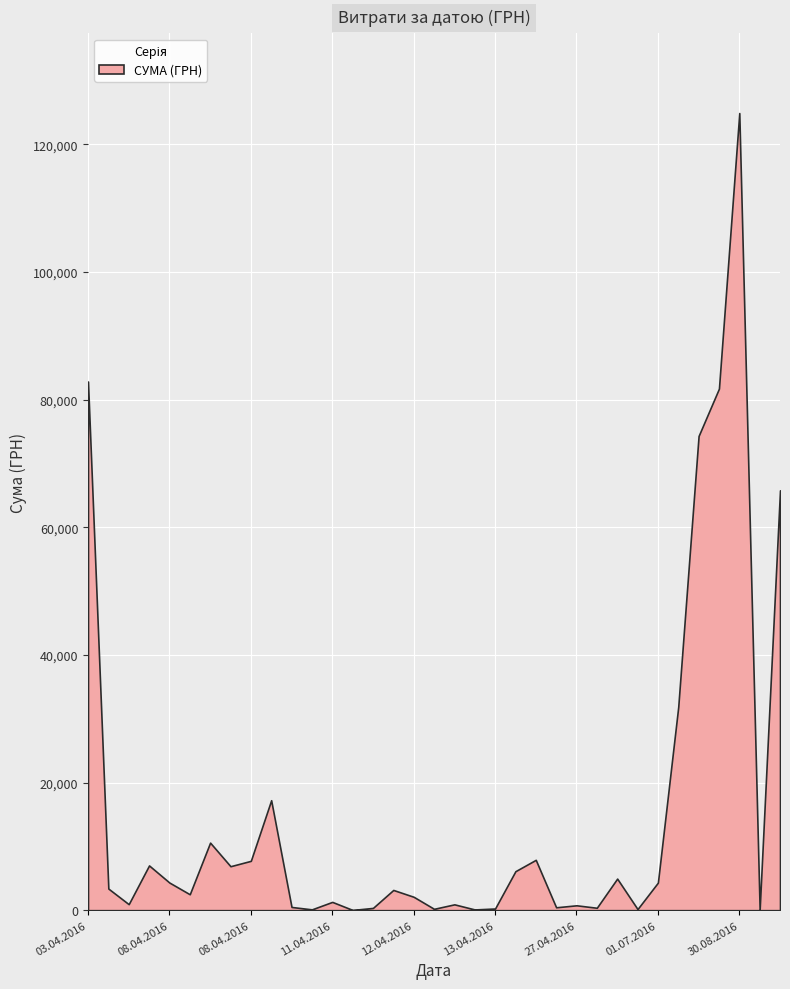

What is the change in value from 27.04.2016 to 30.08.2016?

+124140.7